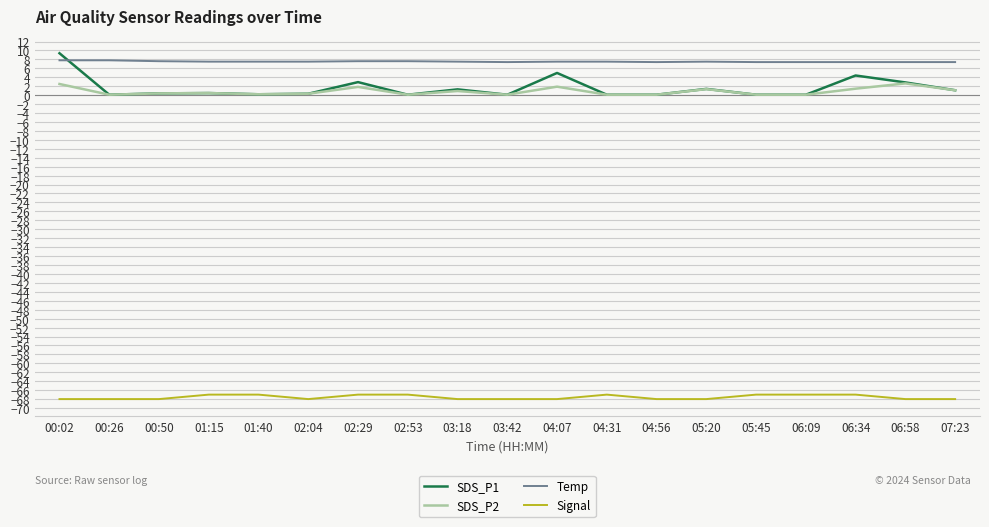

Which series changed the most between 02:29 and 02:53?

SDS_P1